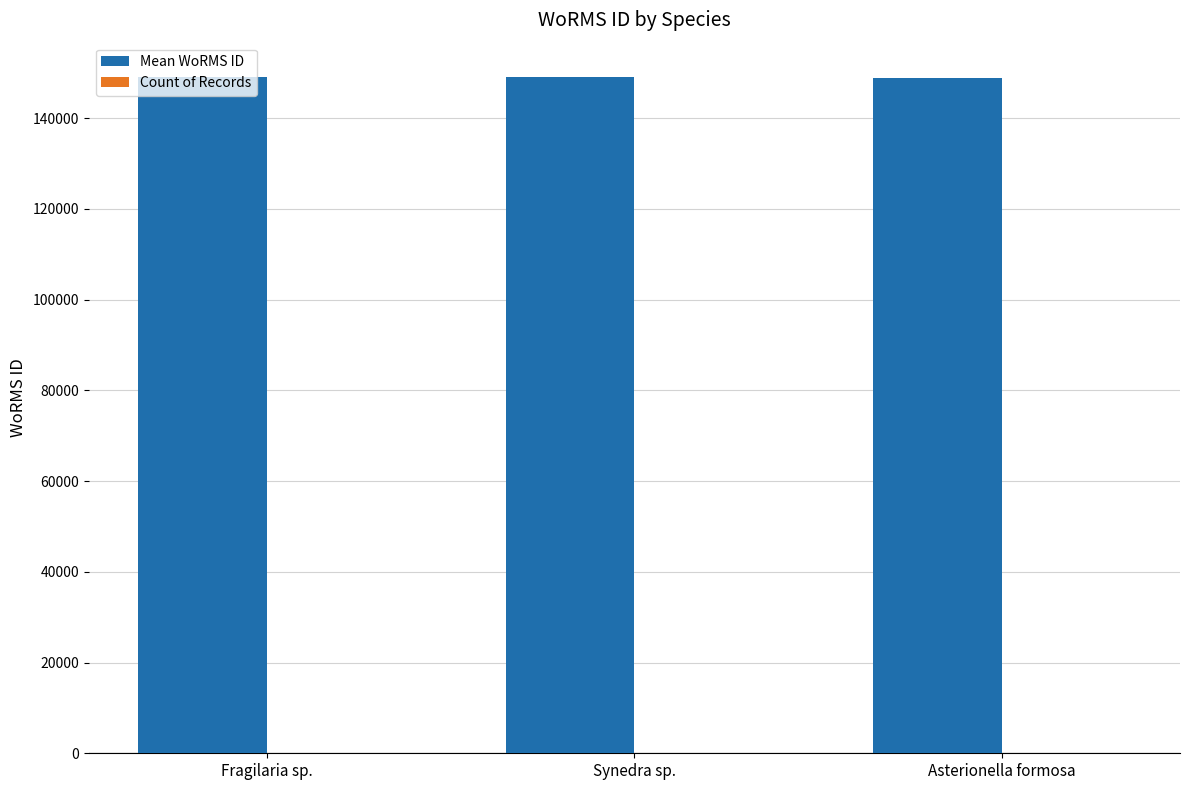

Count the number of categories in the chart.

3